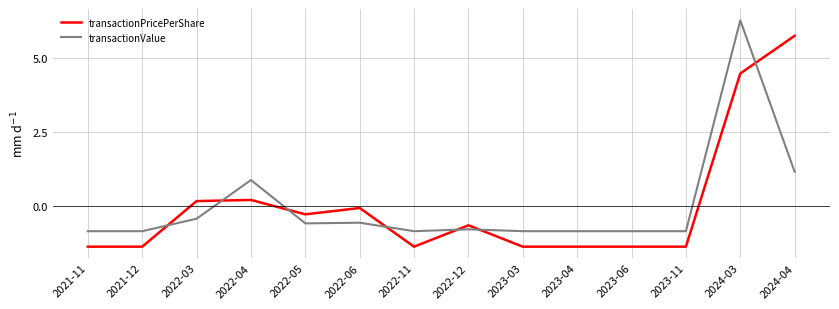

What is the difference between the transactionValue values at 2023-03 and 2022-04?

1.7